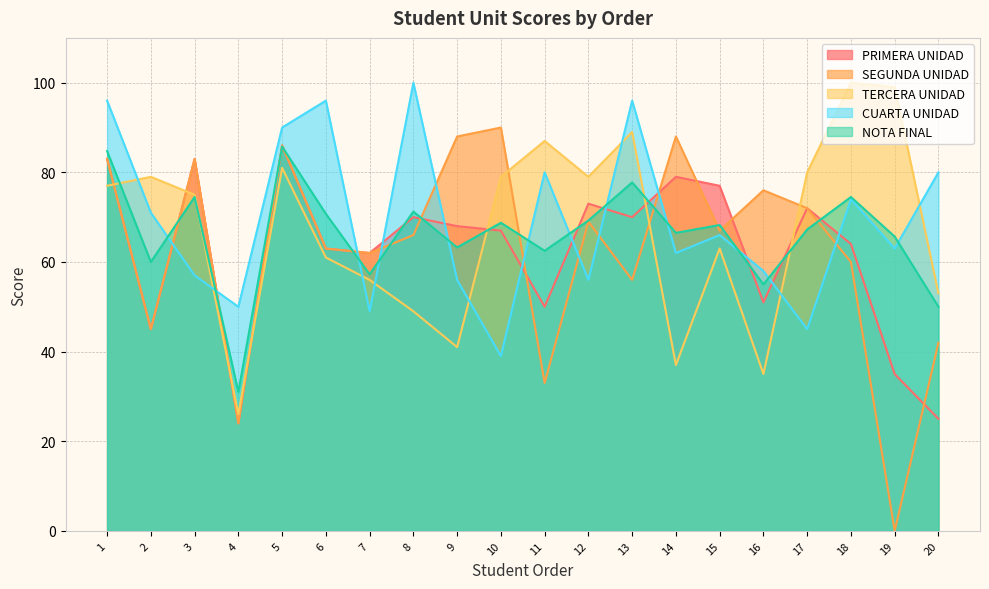

What is the approximate value of SEGUNDA UNIDAD at 10?

90.0